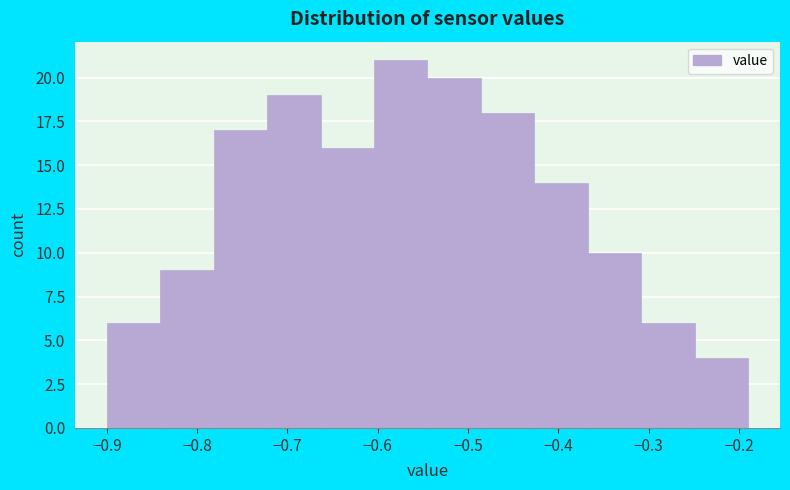

Reading left to right, transcribe this chart: for each bar, give the range it covers on the x-axis and its height. Neither the bar edges nor the heights are printed on the chart, so give them approximately, as read against the axes.

-0.90 to -0.84: 6
-0.84 to -0.78: 9
-0.78 to -0.72: 17
-0.72 to -0.66: 19
-0.66 to -0.60: 16
-0.60 to -0.54: 21
-0.54 to -0.49: 20
-0.49 to -0.43: 18
-0.43 to -0.37: 14
-0.37 to -0.31: 10
-0.31 to -0.25: 6
-0.25 to -0.19: 4